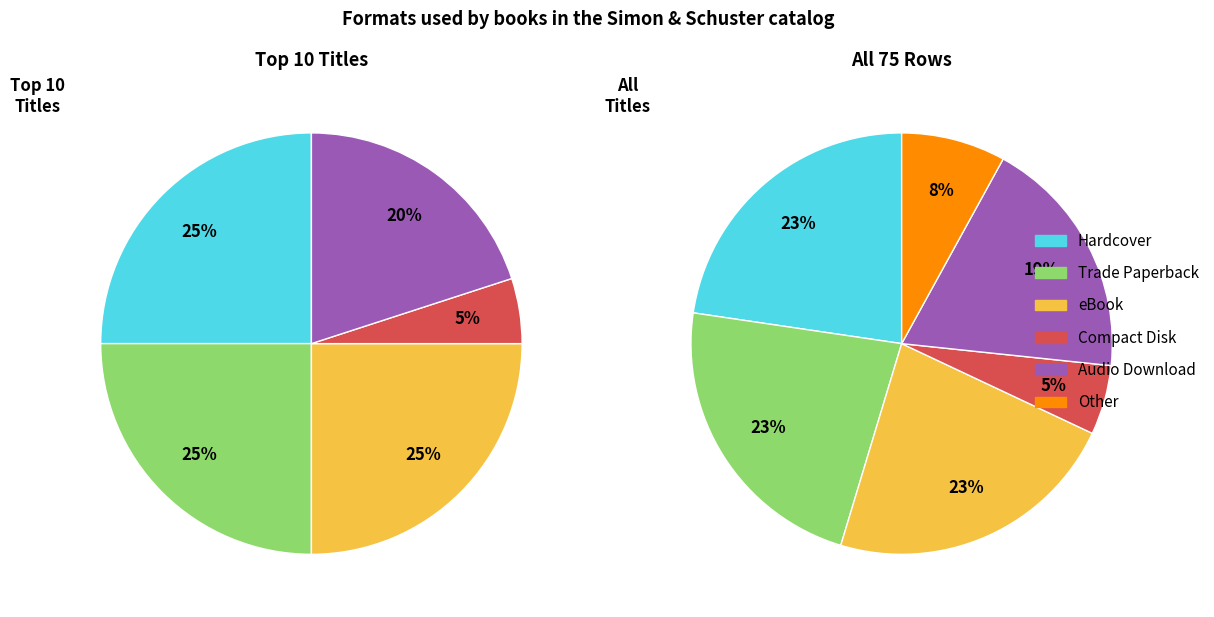

Which category has the smallest portion of the pie?

Compact Disk